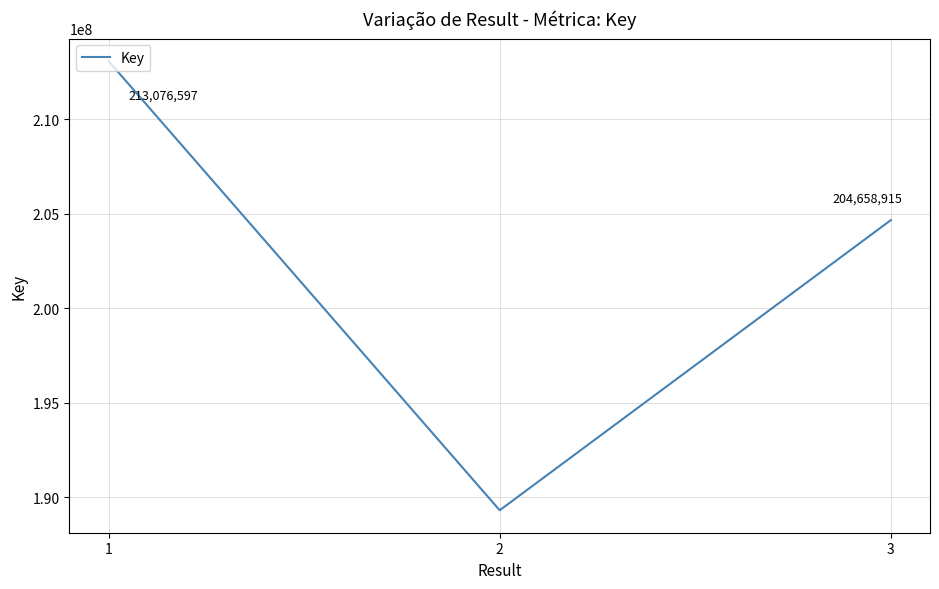

Where is the data nearest to the value 201190245?

3